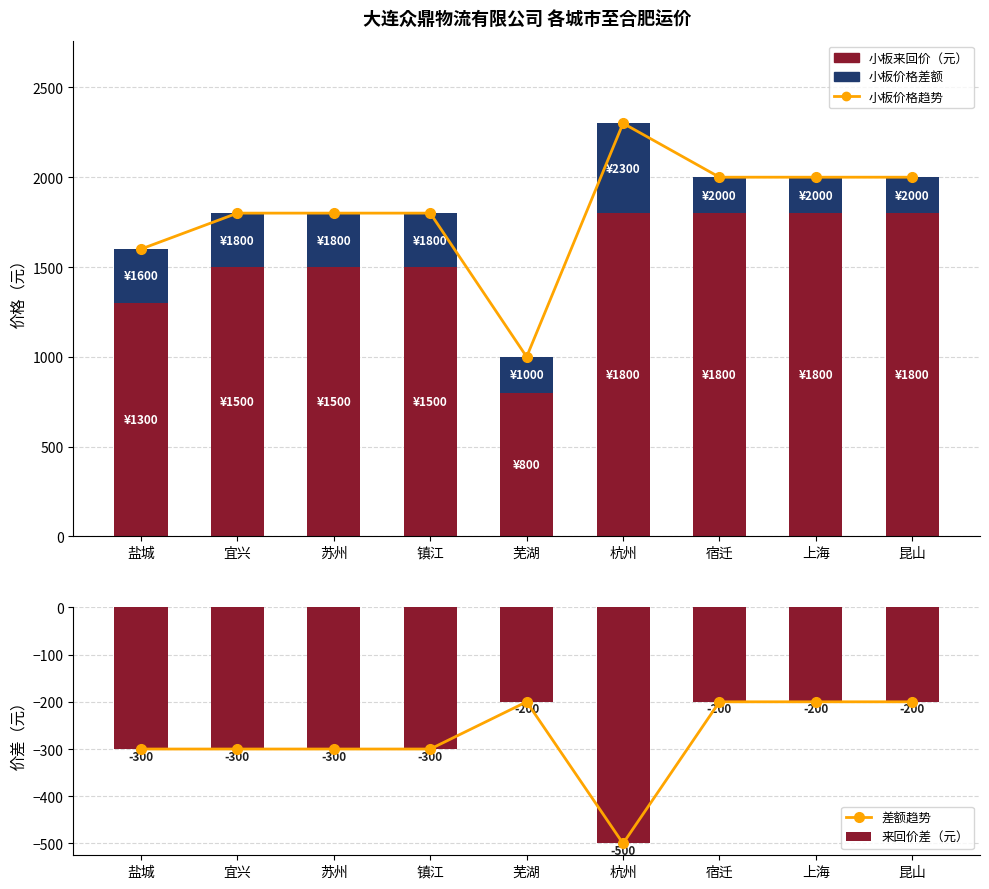

Which series has the widest spread of values?

小板价格趋势